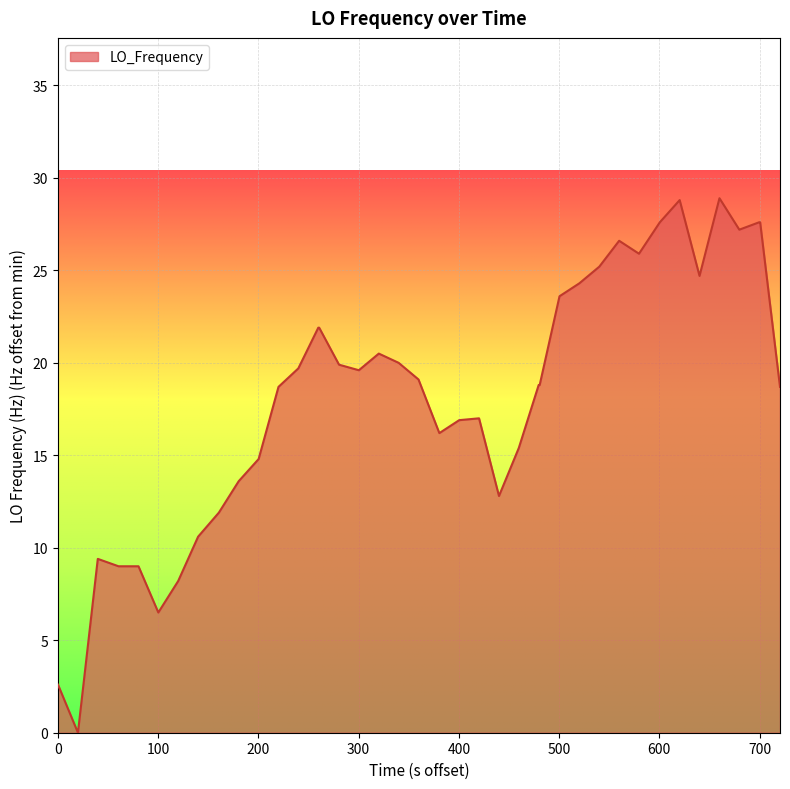

What is the difference between the maximum and minimum values?

28.9